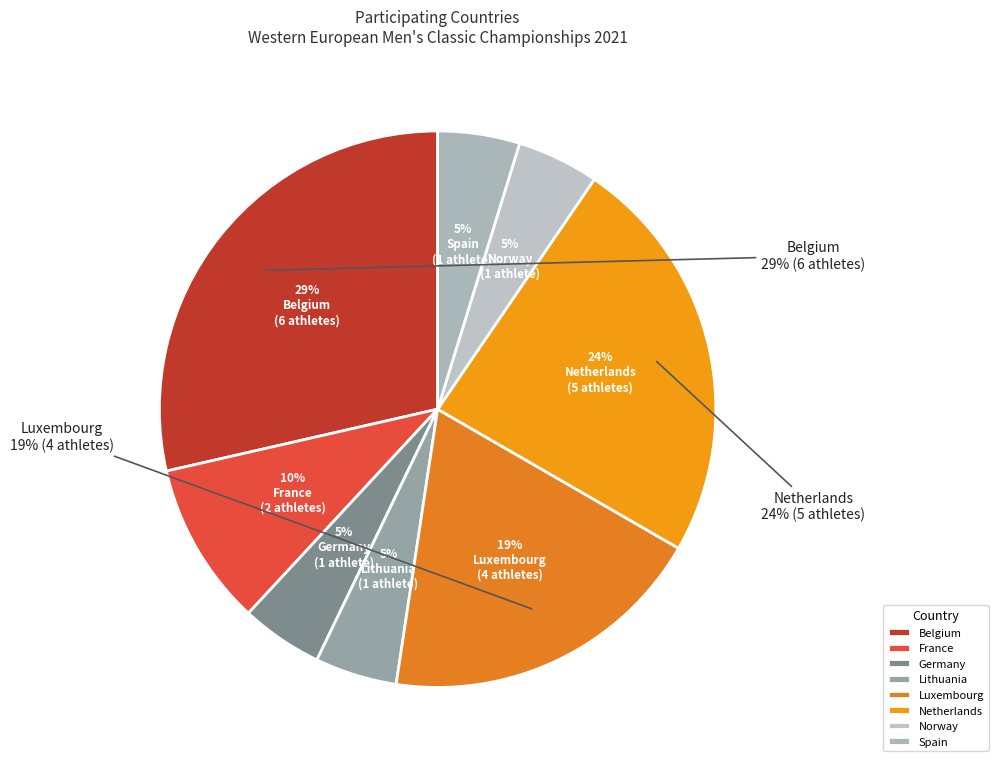

What is the total percentage of Luxembourg and France?

28.6%